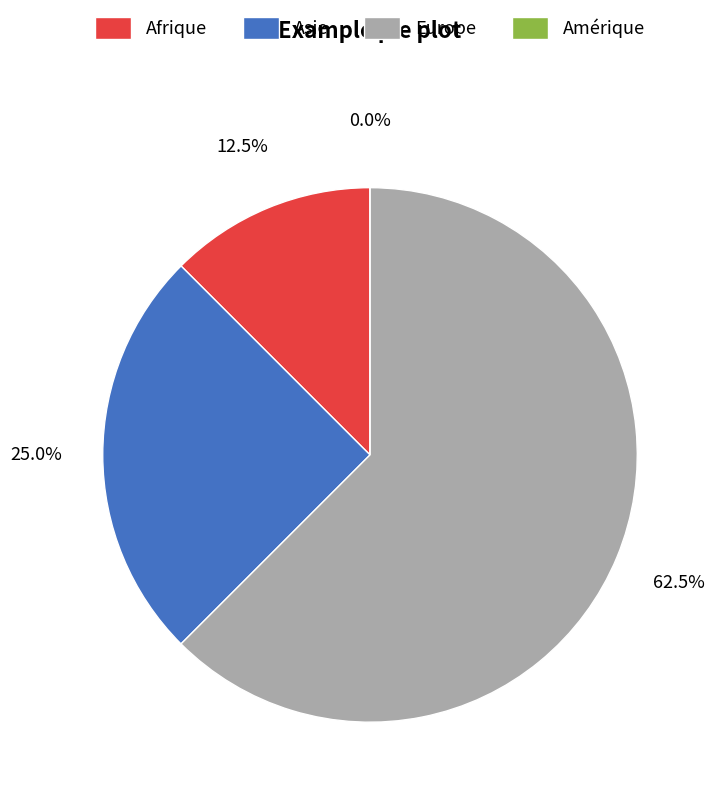

To the nearest percent, what is the combined percentage of Afrique and Amérique?

12%